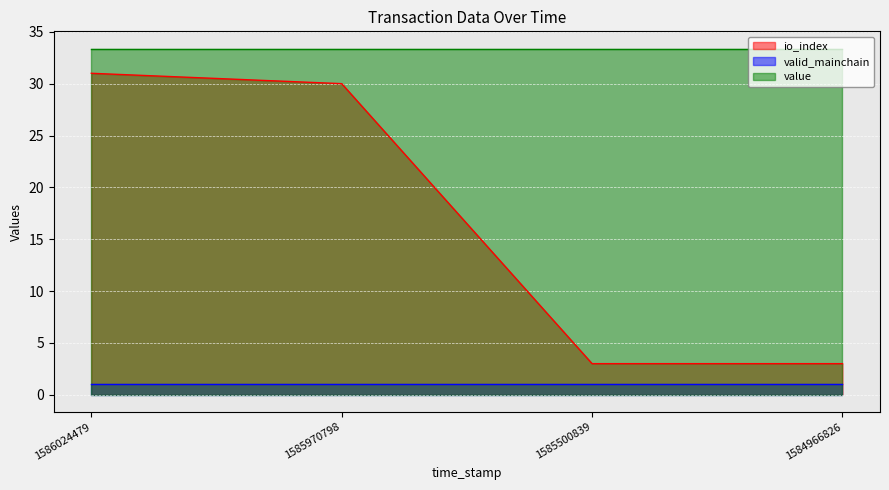

Which category has the highest value in the value series?

1586024479